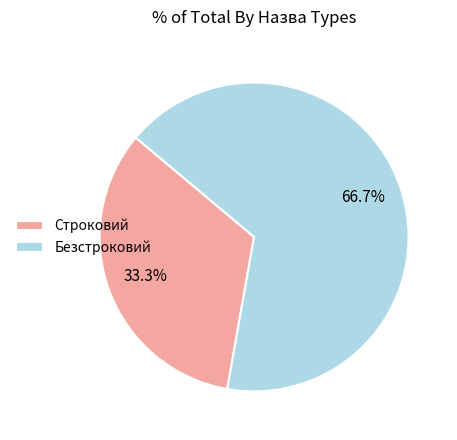

Is there any slice that represents more than half of the pie?

Yes